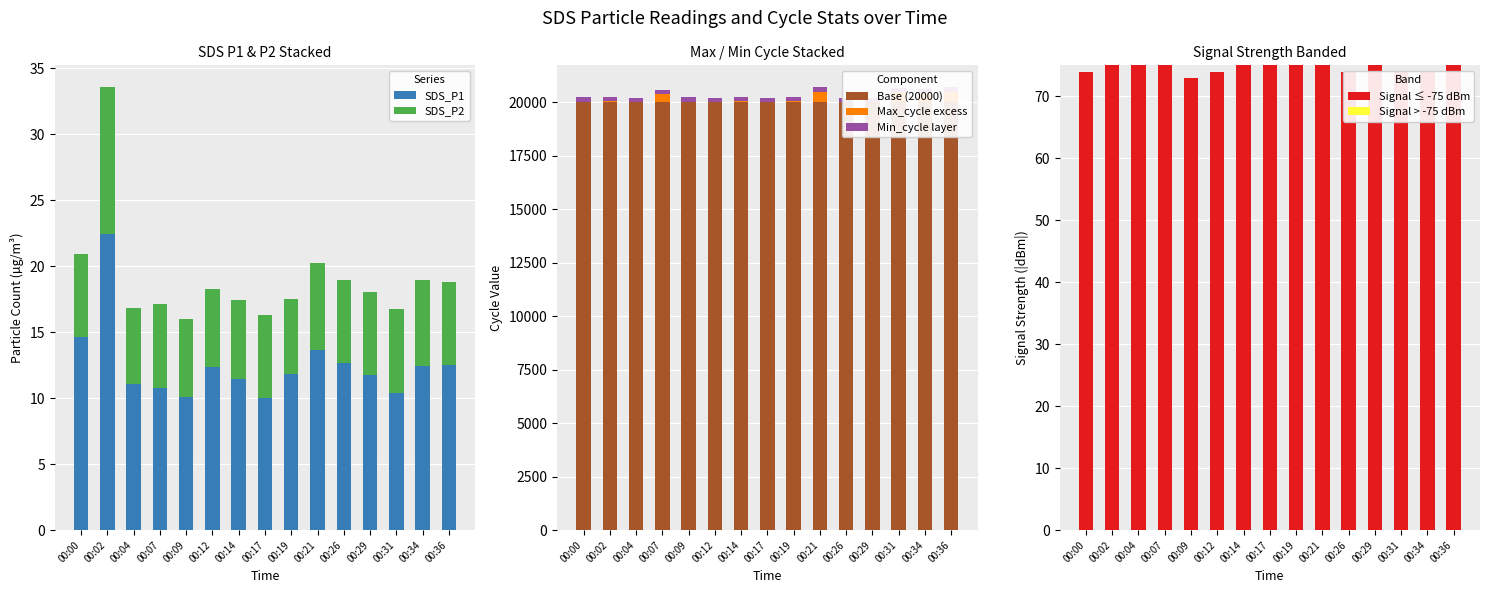

Which category has the highest value across all series?

00:21